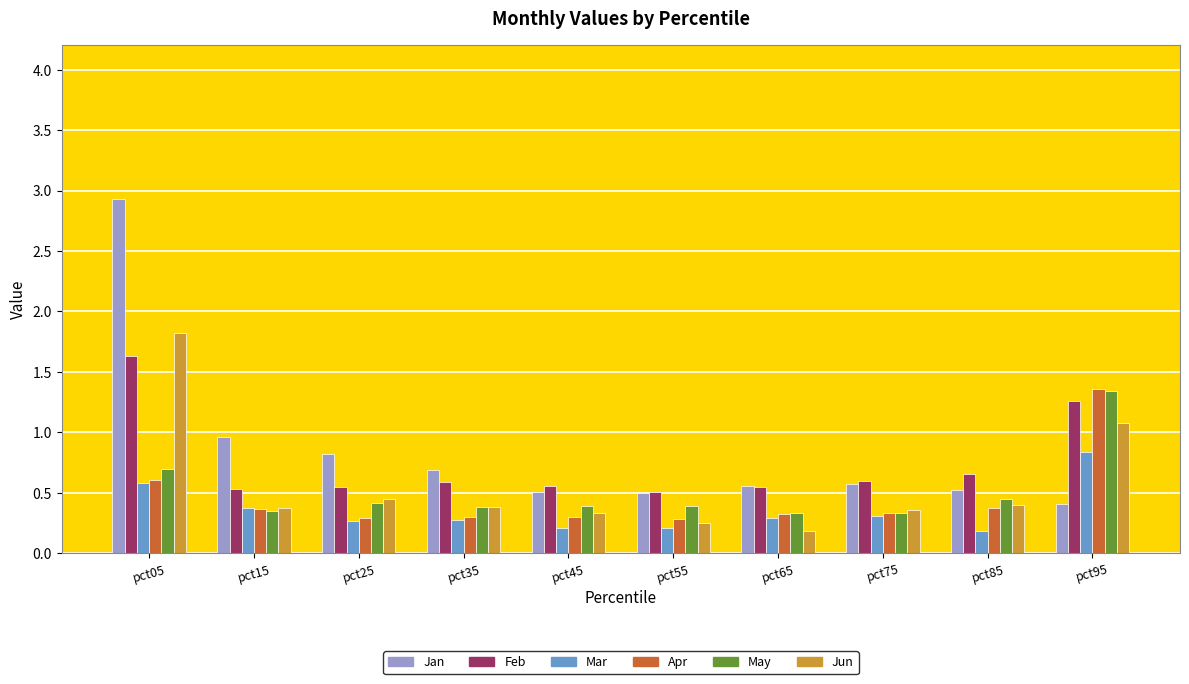

How many Mar values are between 0 and 1?

10